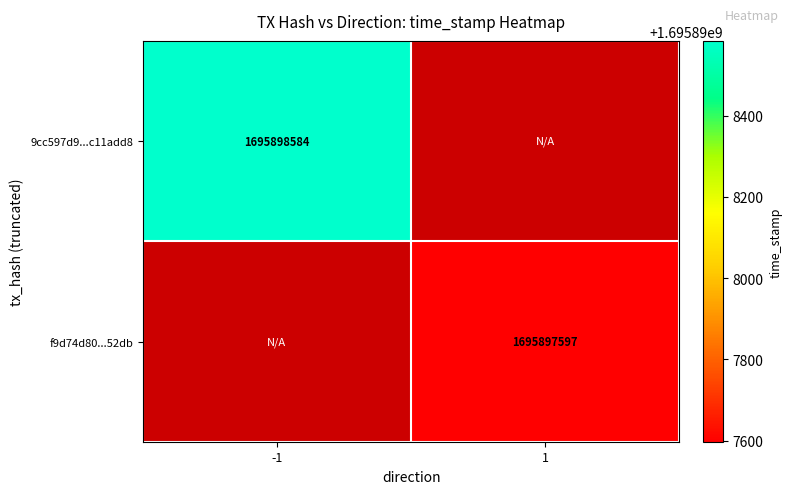

Rank the series by their maximum value, from highest to lowest.

9cc597d9f2dcd4500b608f219926d104c11add8, f9d74d80bfd6eff1e439f5e5998d03aeaf352db